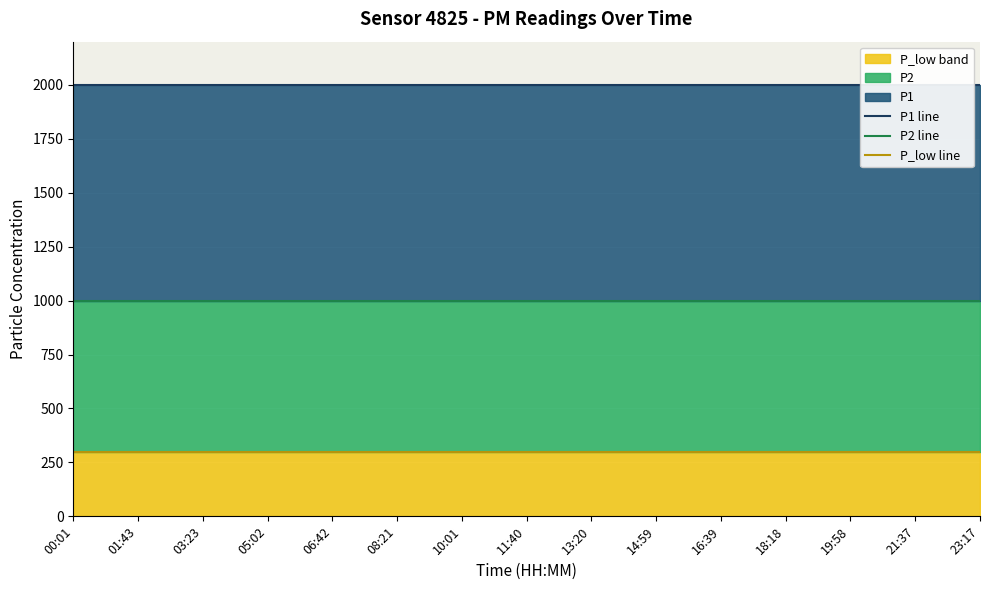

Reading left to right, transcribe all the data shown in this chart.

P1 line: 00:01=1999.9	01:43=1999.9	03:23=1999.9	05:02=1999.9	06:42=1999.9	08:21=1999.9	10:01=1999.9	11:40=1999.9	13:20=1999.9	14:59=1999.9	16:39=1999.9	18:18=1999.9	19:58=1999.9	21:37=1999.9	23:17=1999.9
P2 line: 00:01=999.9	01:43=999.9	03:23=999.9	05:02=999.9	06:42=999.9	08:21=999.9	10:01=999.9	11:40=999.9	13:20=999.9	14:59=999.9	16:39=999.9	18:18=999.9	19:58=999.9	21:37=999.9	23:17=999.9
P_low line: 00:01=300.0	01:43=300.0	03:23=300.0	05:02=300.0	06:42=300.0	08:21=300.0	10:01=300.0	11:40=300.0	13:20=300.0	14:59=300.0	16:39=300.0	18:18=300.0	19:58=300.0	21:37=300.0	23:17=300.0